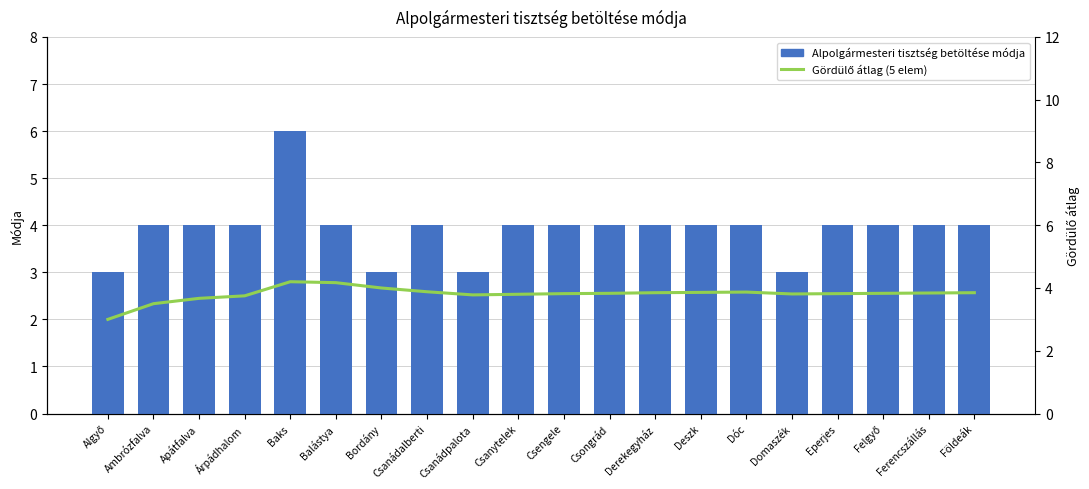

What is the sum of the Alpolgármesteri tisztség betöltése módja values at Balástya and Algyő?

7.0